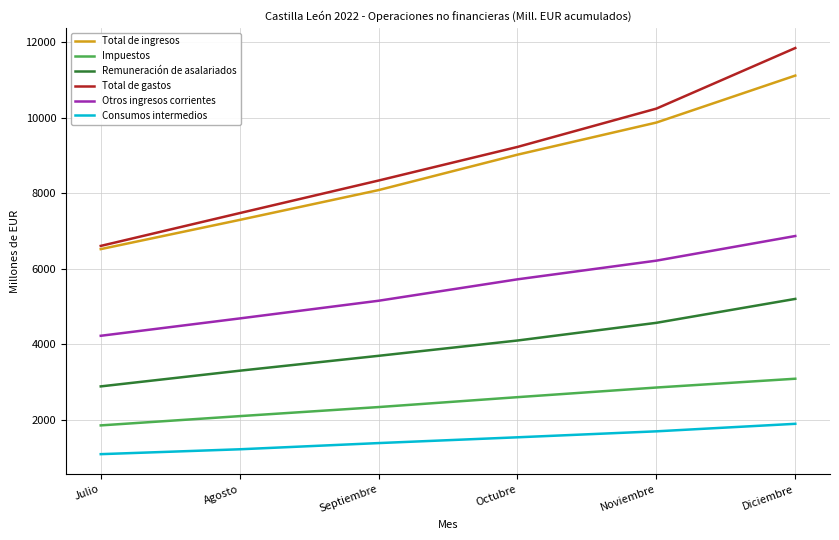

Is the value of Total de gastos at Agosto greater than the value of Otros ingresos corrientes at Diciembre?

Yes